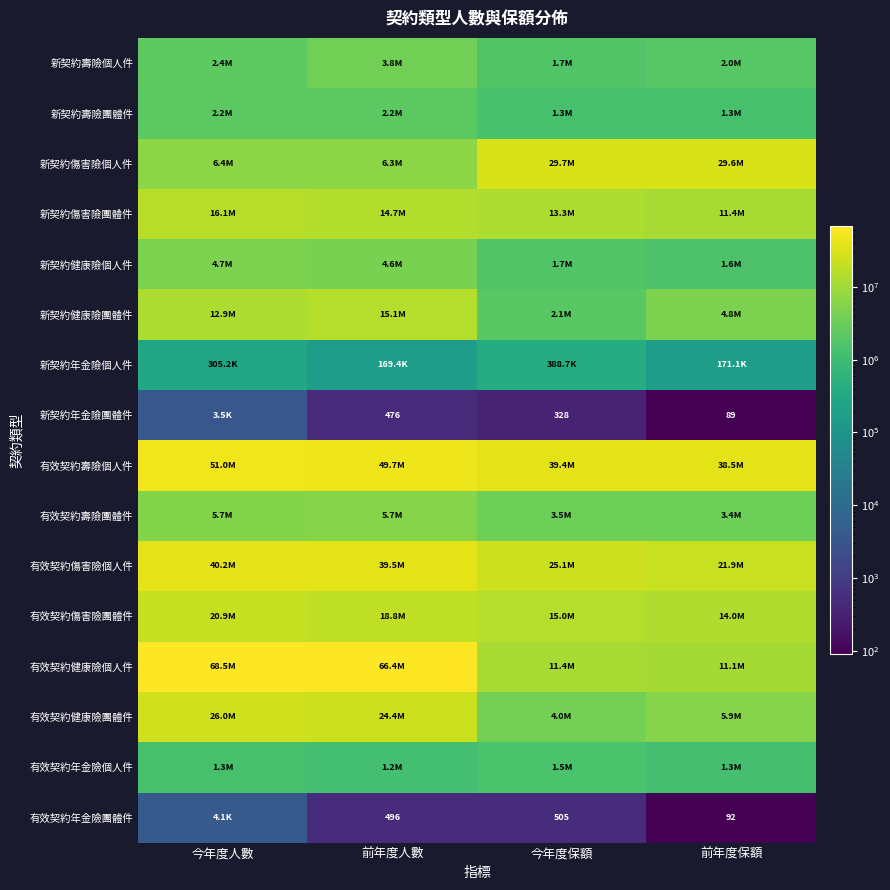

How many categories are shown in the chart?

4